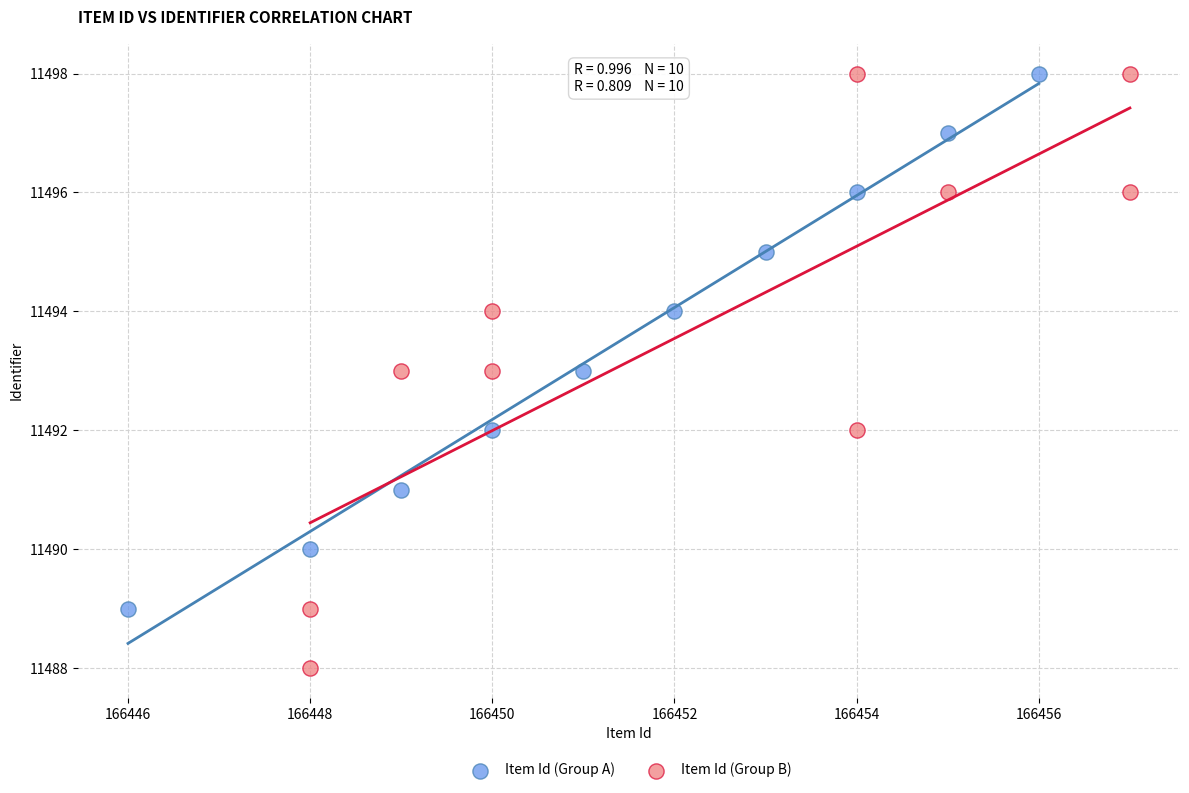

Which series contains the lowest Y value?

Item Id (Group B)